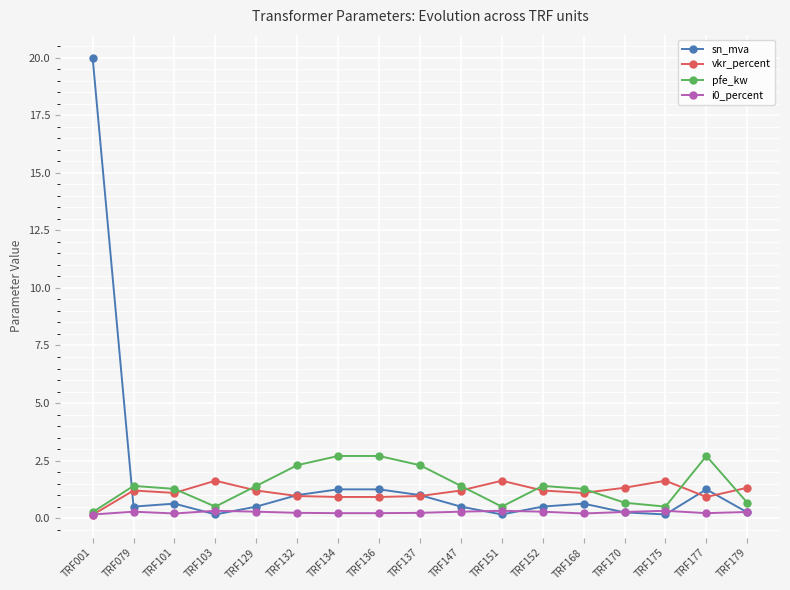

What is the difference between the highest and lowest values at TRF152?

1.1